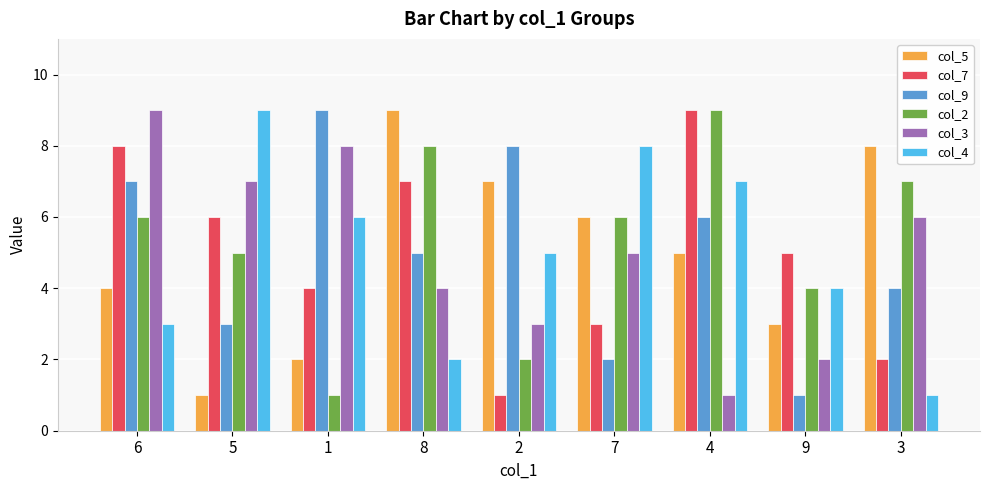

Rank the series at 8 from lowest to highest value.

col_4, col_3, col_9, col_7, col_2, col_5